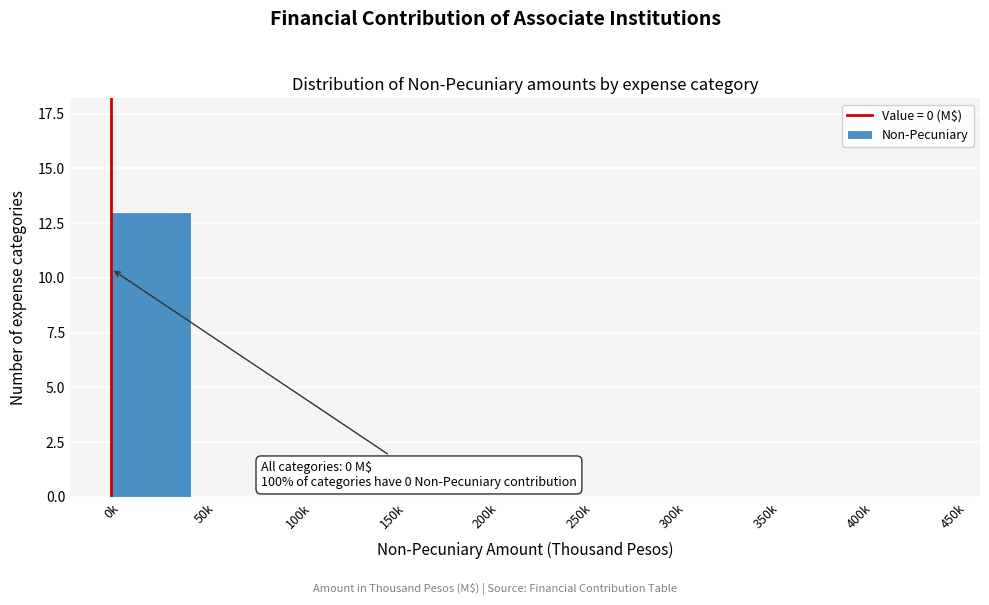

What is the greatest value displayed?

13